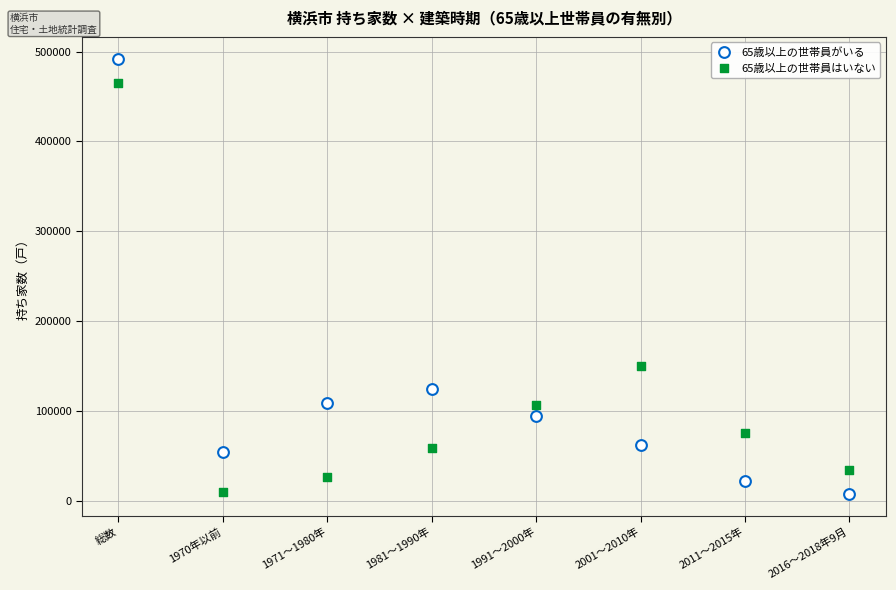

Which series contains the highest Y value?

65歳以上の世帯員がいる